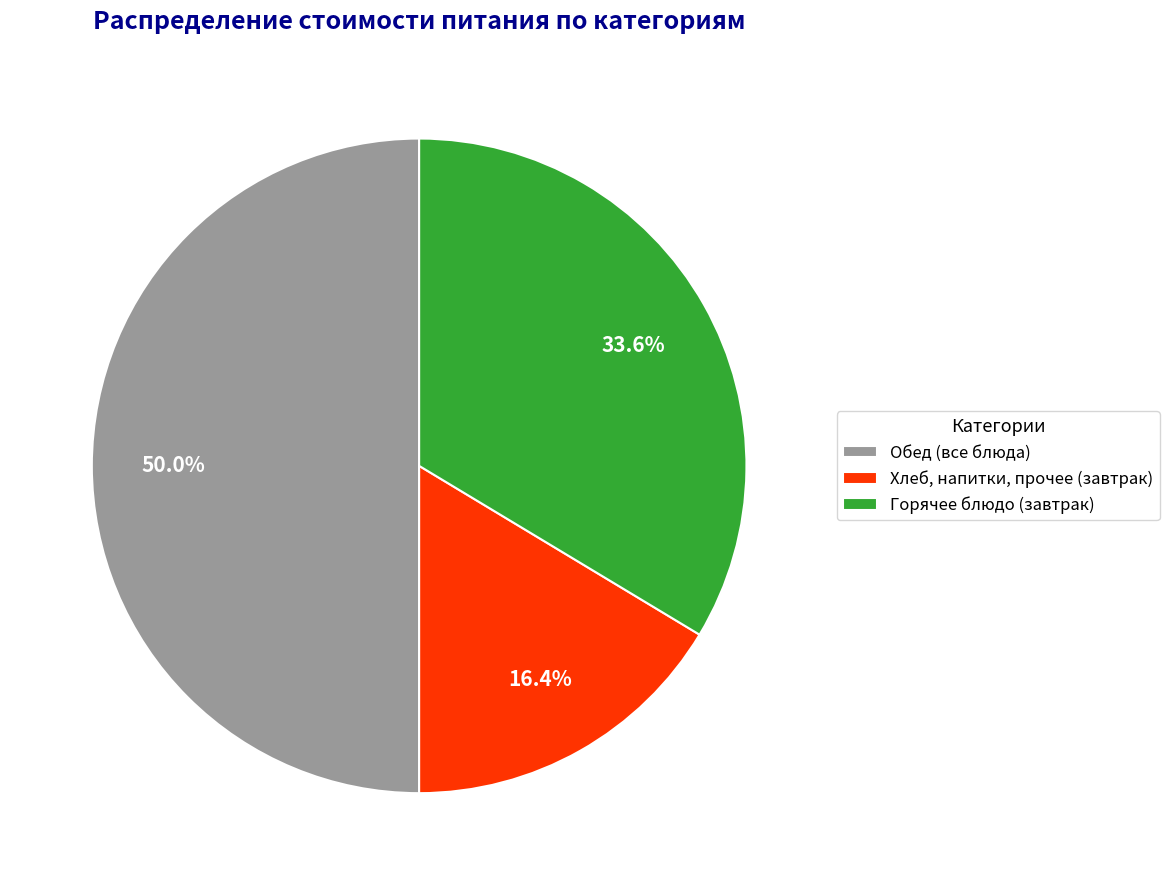

Which has a higher value, Хлеб, напитки, прочее (завтрак) or Горячее блюдо (завтрак)?

Горячее блюдо (завтрак)